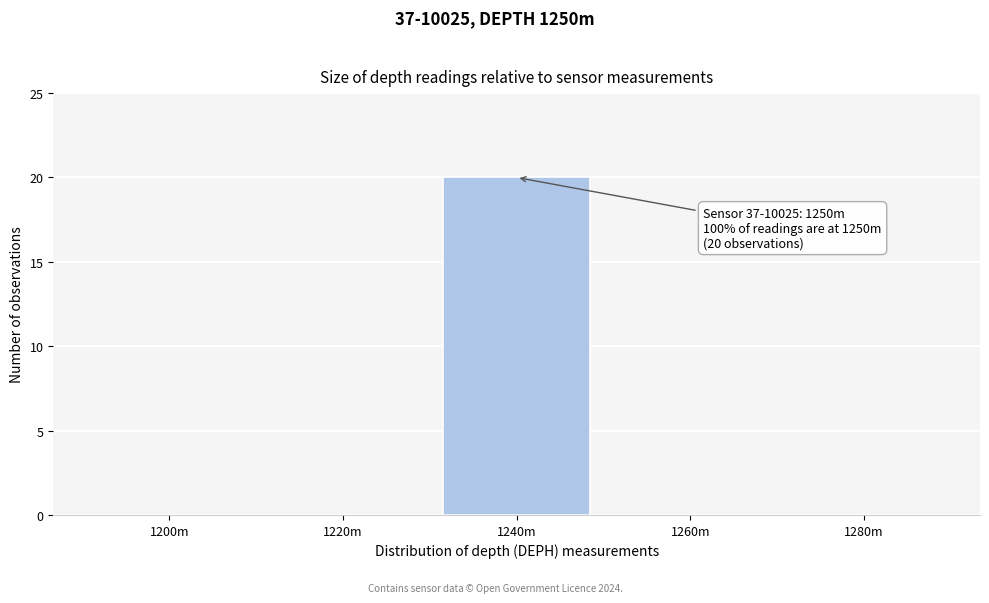

Reading left to right, transcribe all the data shown in this chart.

1200m=0	1220m=0	1240m=20	1260m=0	1280m=0